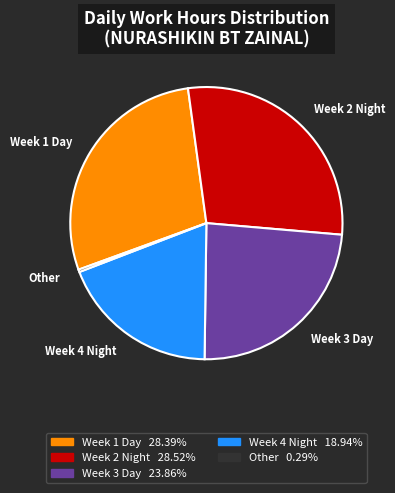

Between Week 2 Night and Week 3 Day, which is larger?

Week 2 Night